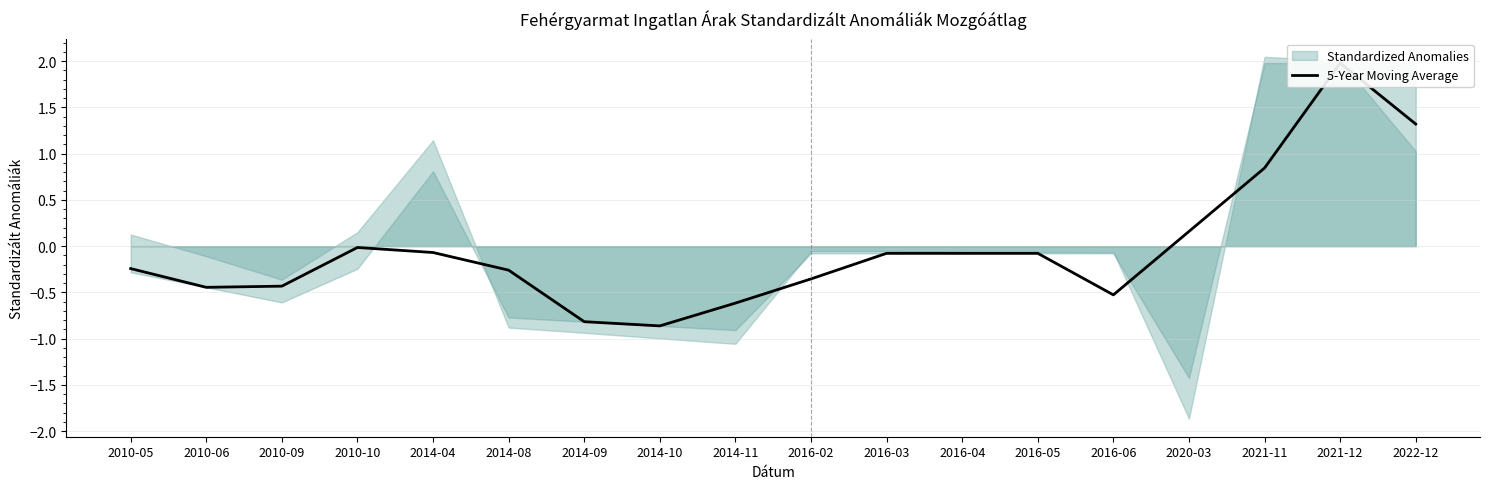

Rank the categories by value from lowest to highest.

2014-10, 2014-09, 2014-11, 2016-06, 2010-06, 2010-09, 2016-02, 2014-08, 2010-05, 2016-03, 2016-04, 2016-05, 2014-04, 2010-10, 2020-03, 2021-11, 2022-12, 2021-12